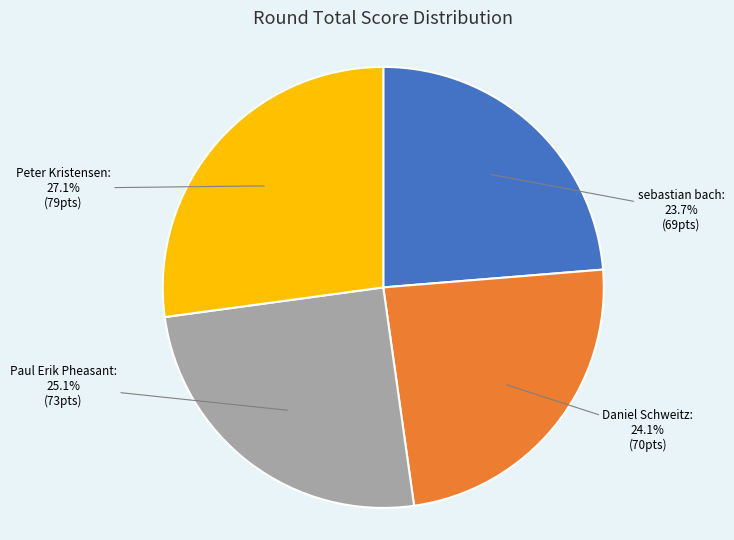

Is there any slice that represents more than half of the pie?

No